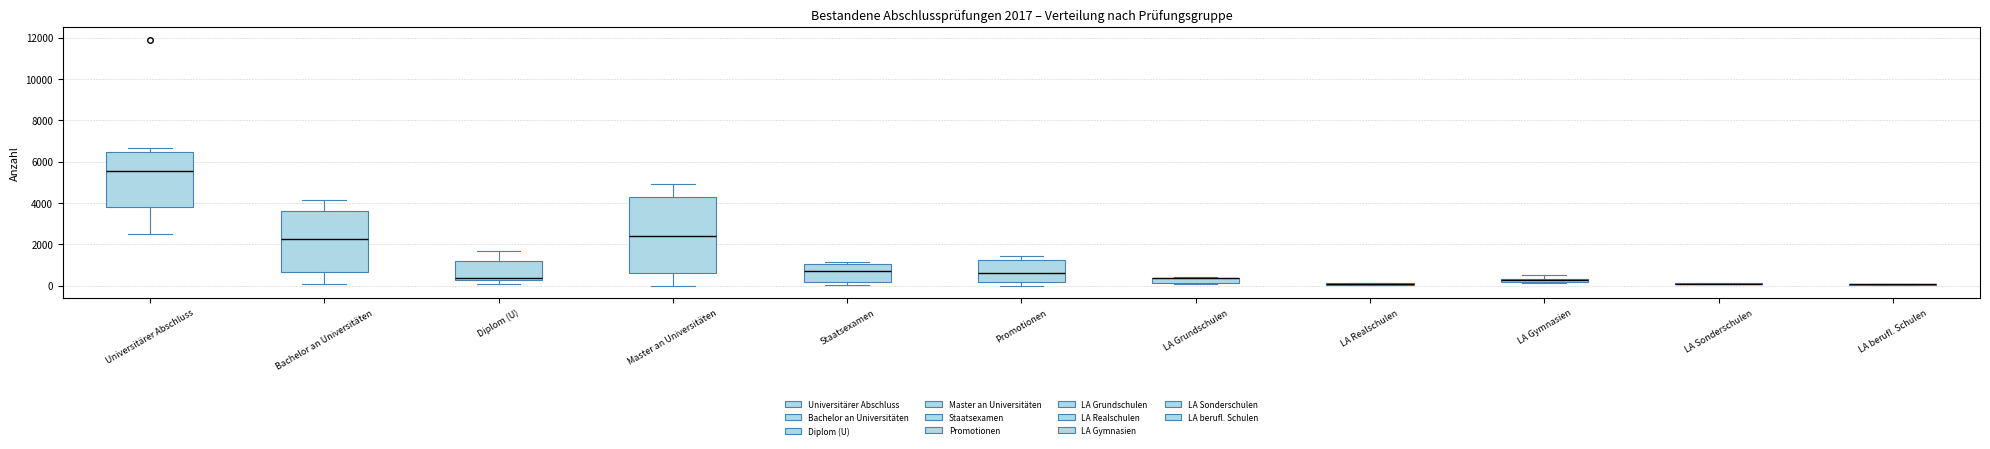

Which box is the tallest, from its lower edge to its upper edge?

Master an Universitäten